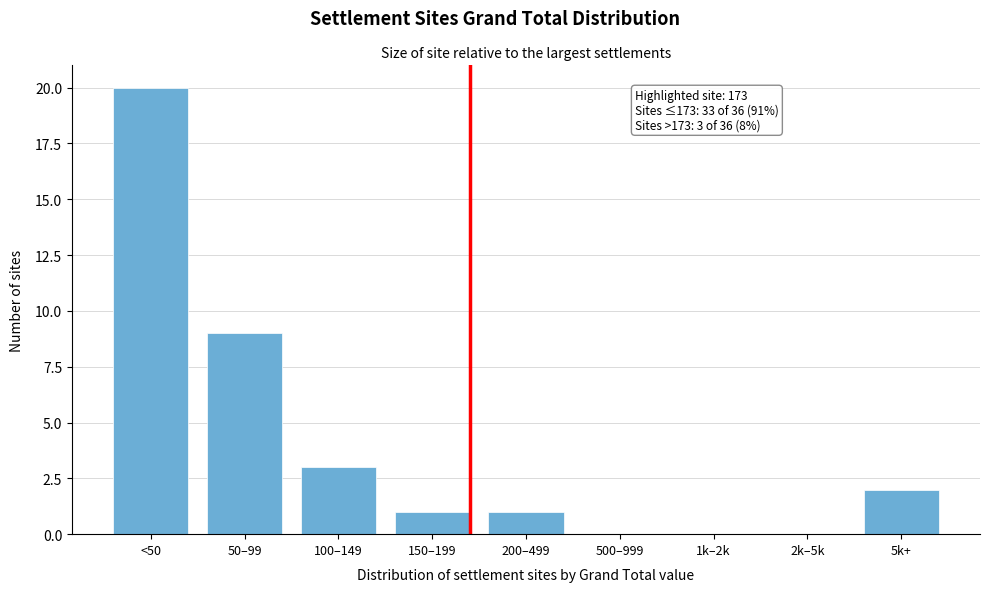

Reading left to right, what are all the values shown in this chart?

<50=20	50–99=9	100–149=3	150–199=1	200–499=1	500–999=0	1k–2k=0	2k–5k=0	5k+=2